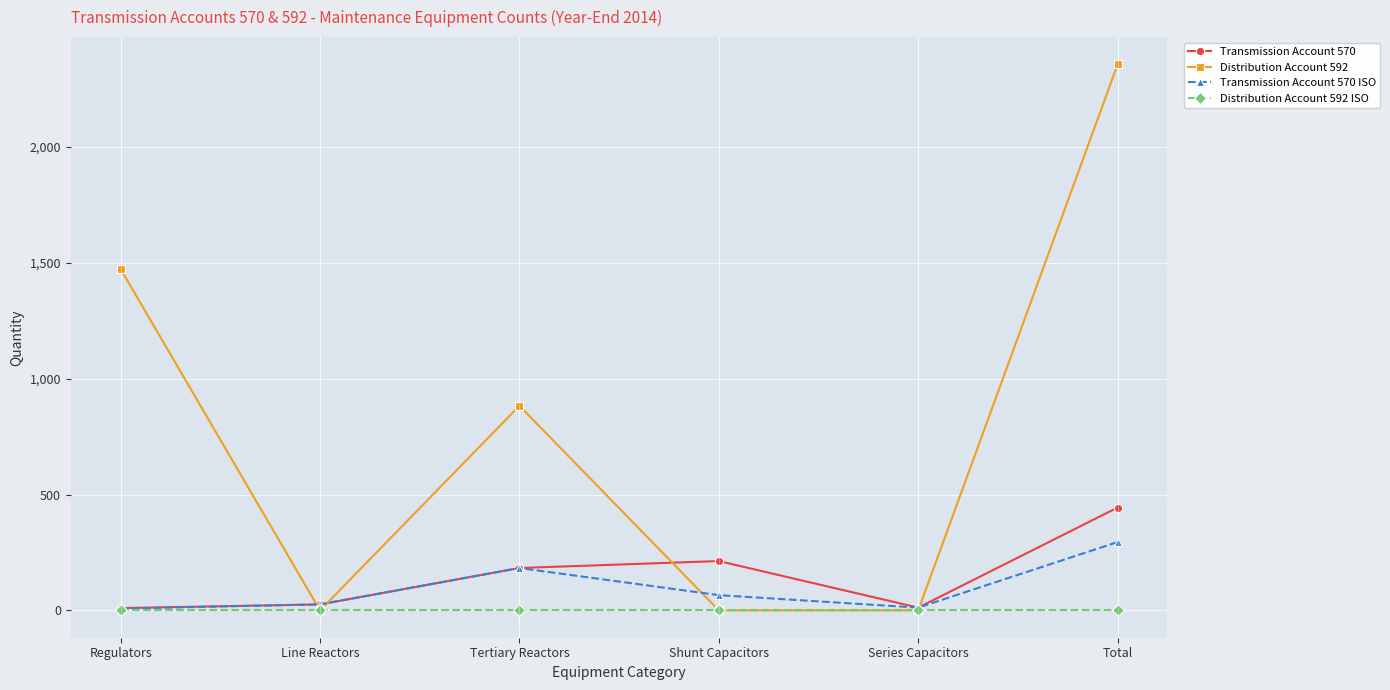

In Transmission Account 570, how many points are lower than both neighbors (excluding endpoints)?

1